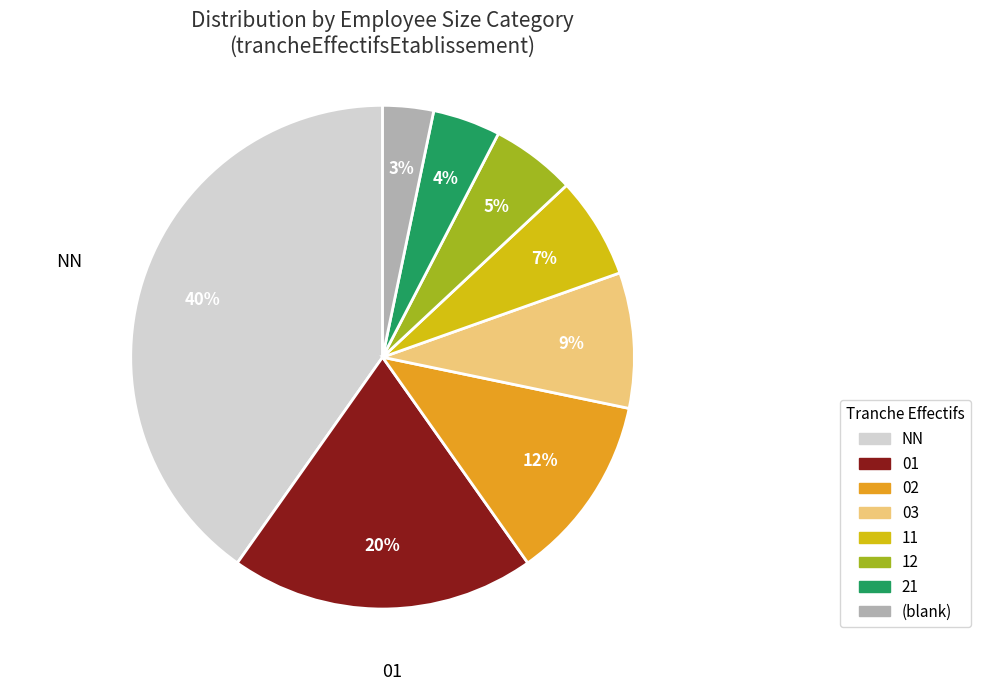

Is there any slice that represents more than half of the pie?

No